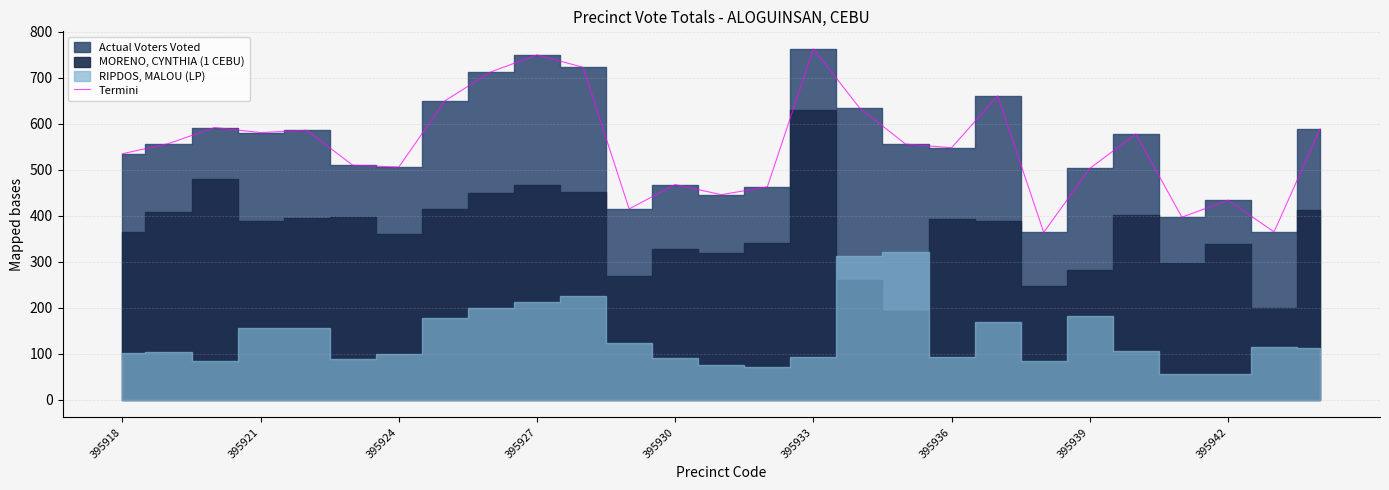

The Termini series shows 535 at 395918. True or false?

True